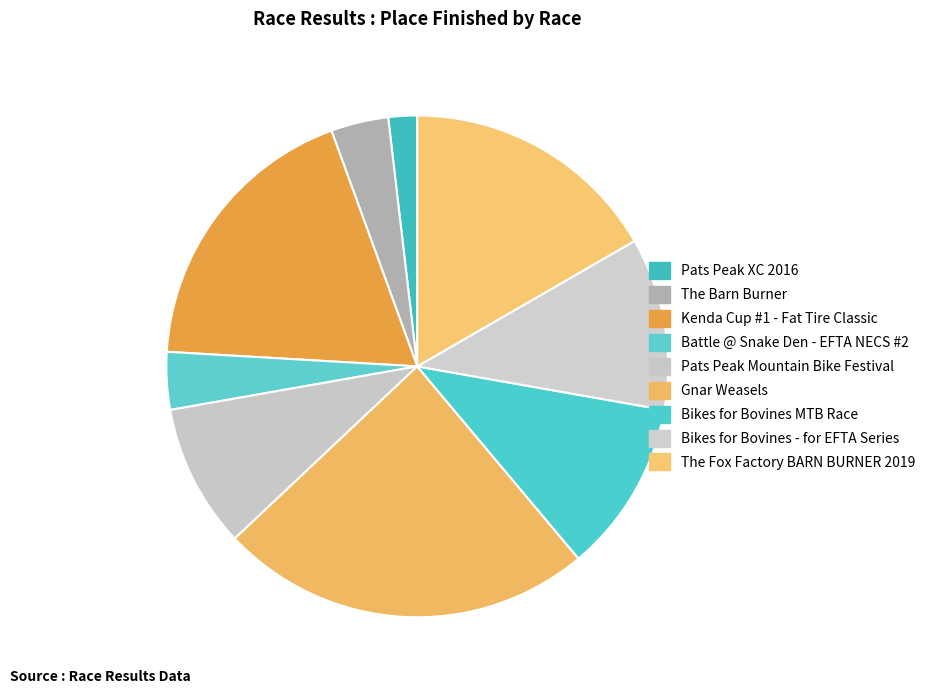

Which slice is the smallest?

Pats Peak XC 2016